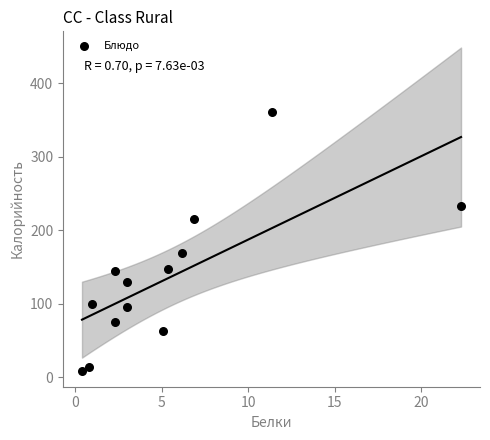

What is the range of X values (max minus min)?

21.9